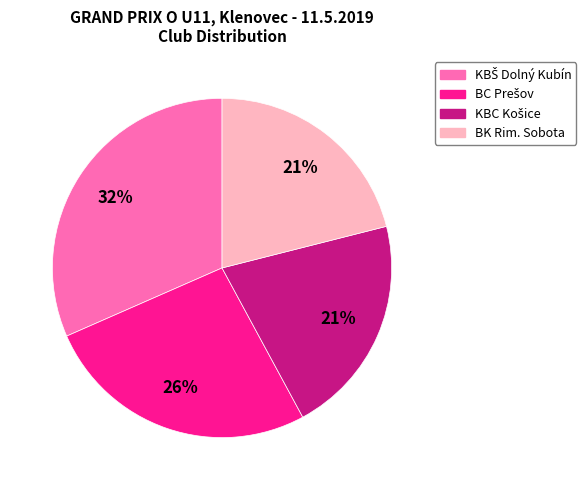

Is BK Rim. Sobota the majority of the pie?

No